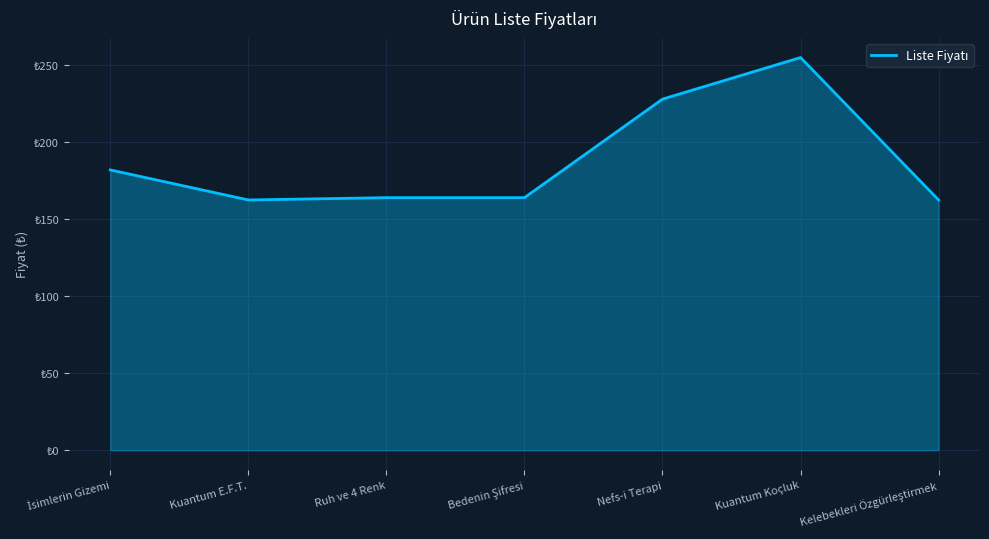

Does the chart have visible grid lines?

Yes